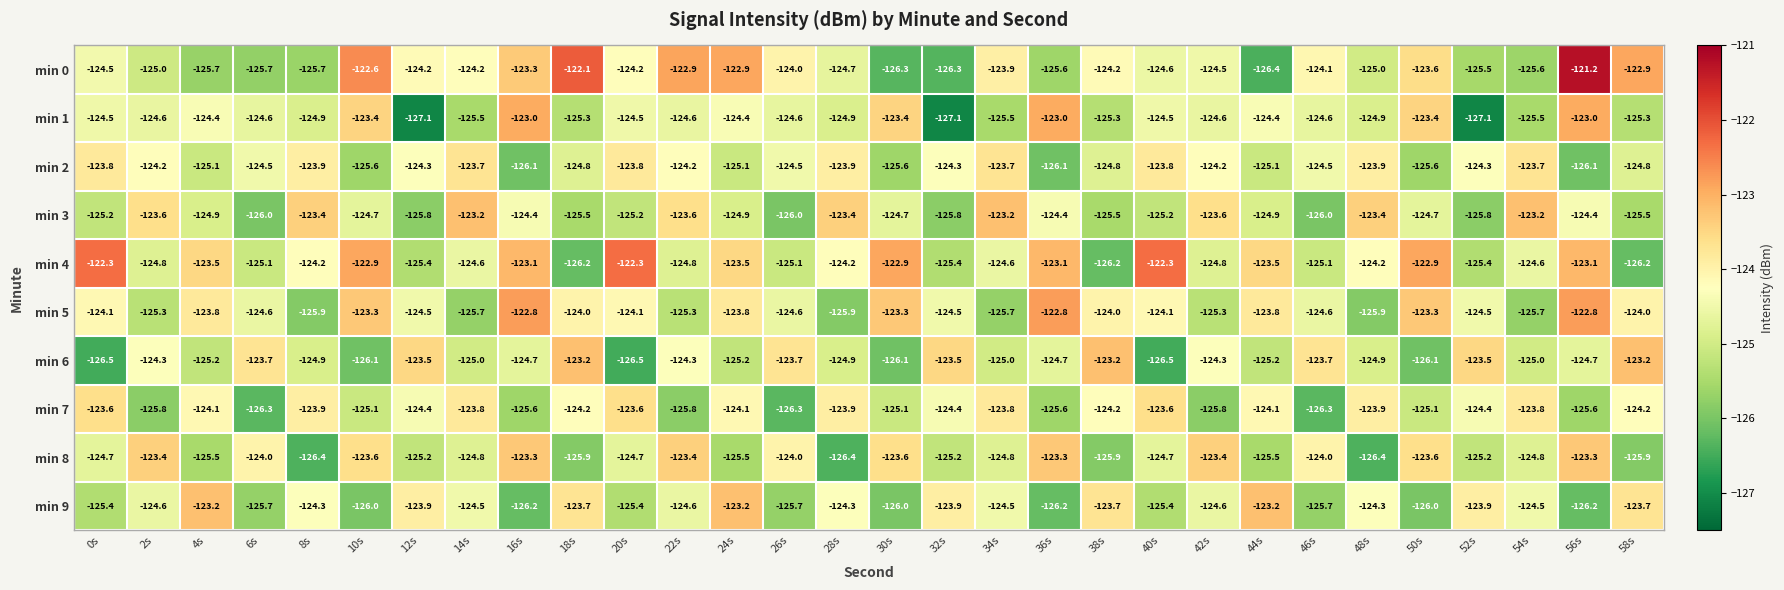

Is the value of min 1 at 40s greater than the value of min 6 at 38s?

No